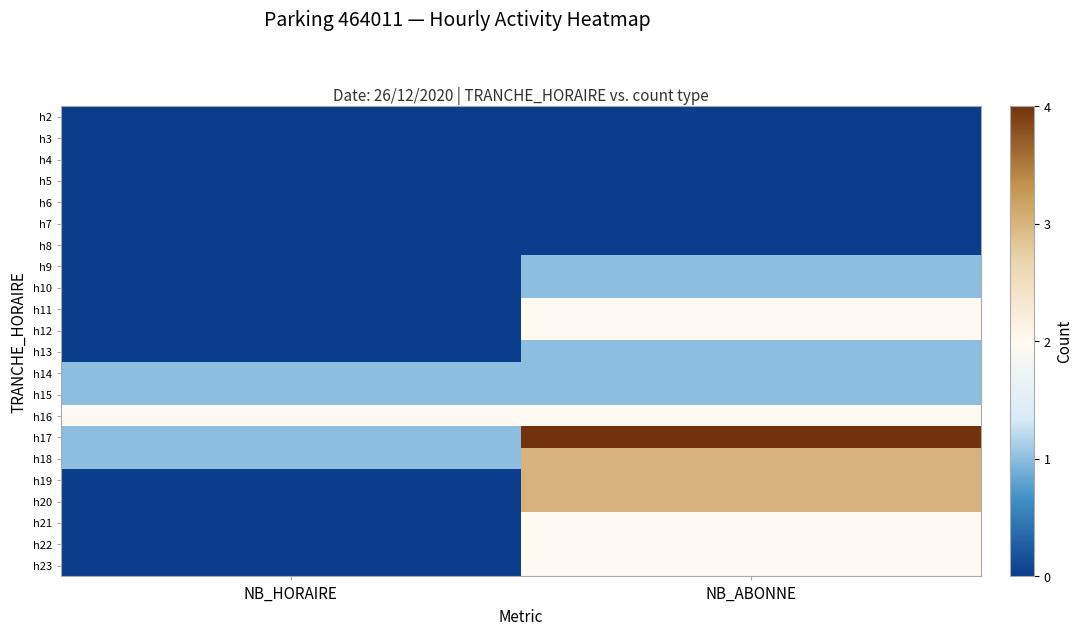

Count the number of data series in this chart.

22